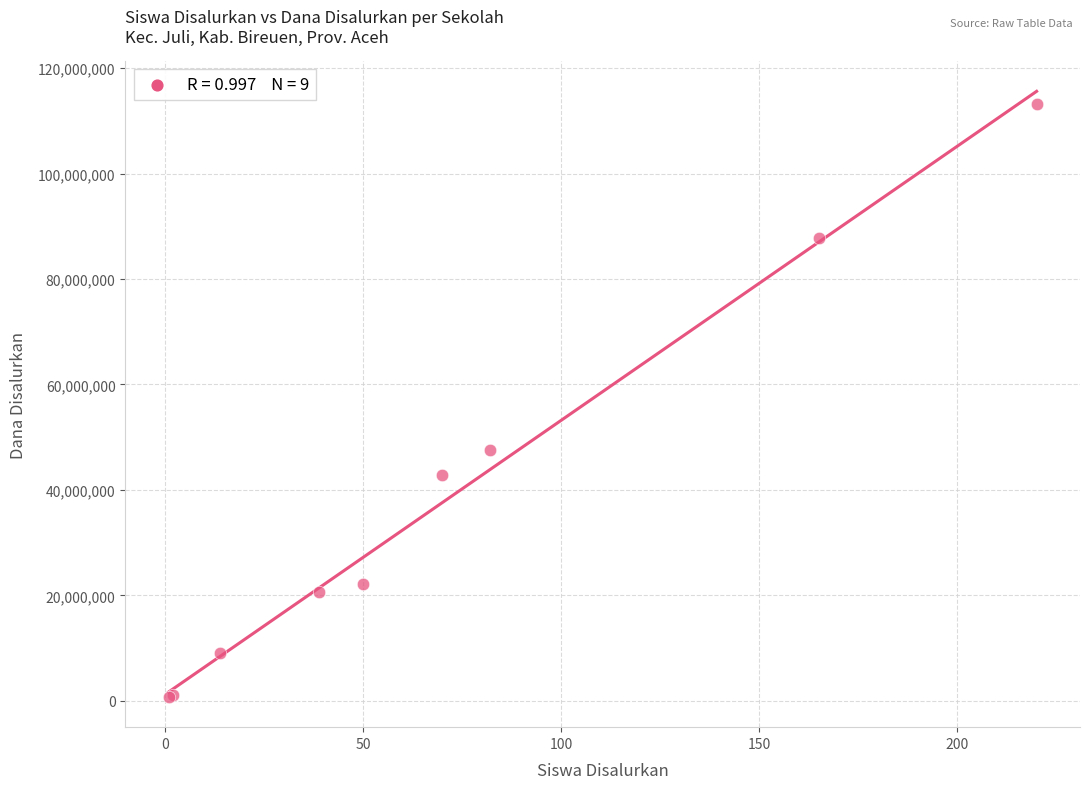

What Y value in the scatter plot is closest to 57000000?

47625000